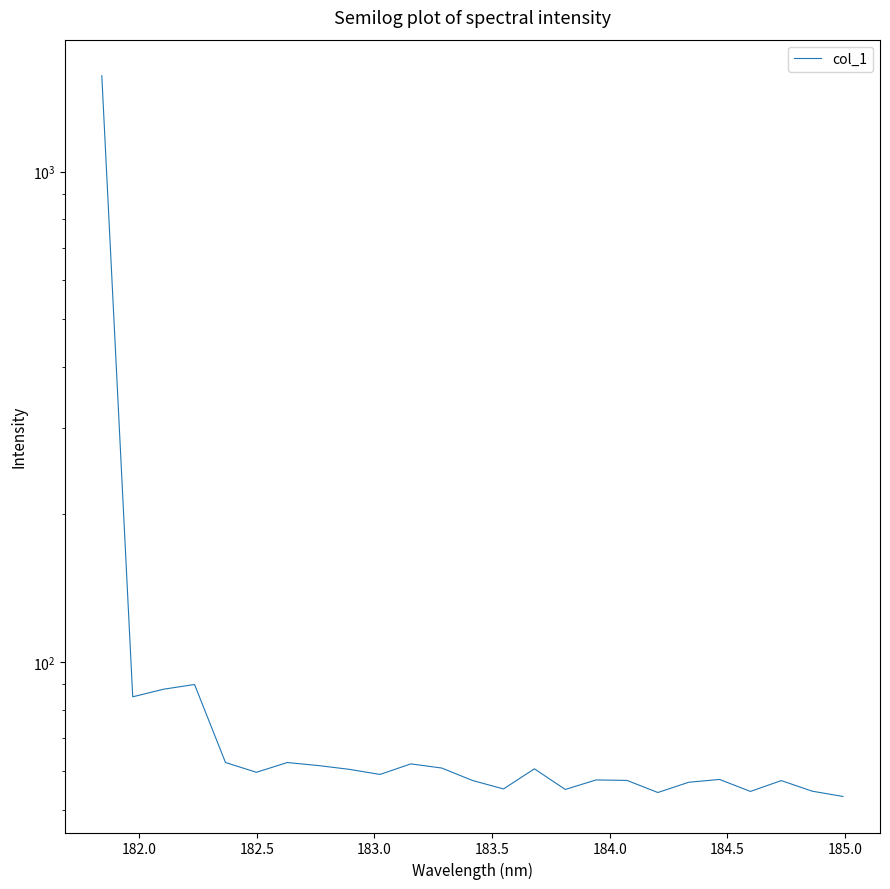

What is the difference between the maximum and minimum values?

1515.6